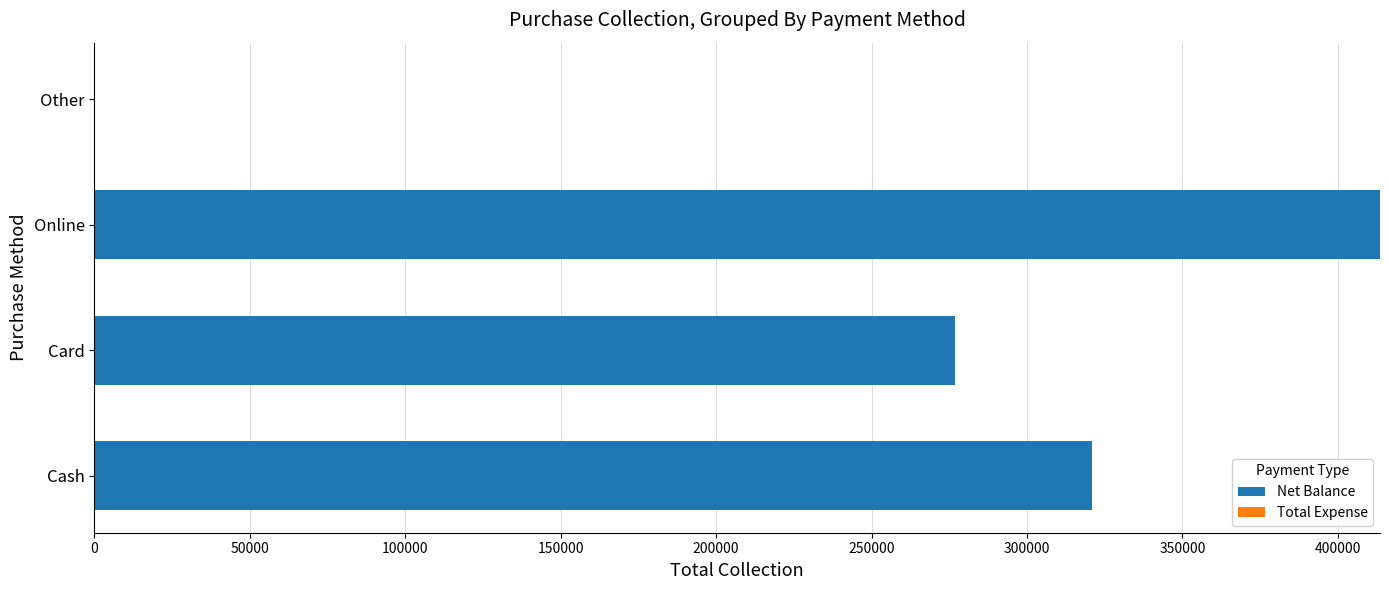

What is the sum of the values at Cash and Other?

320768